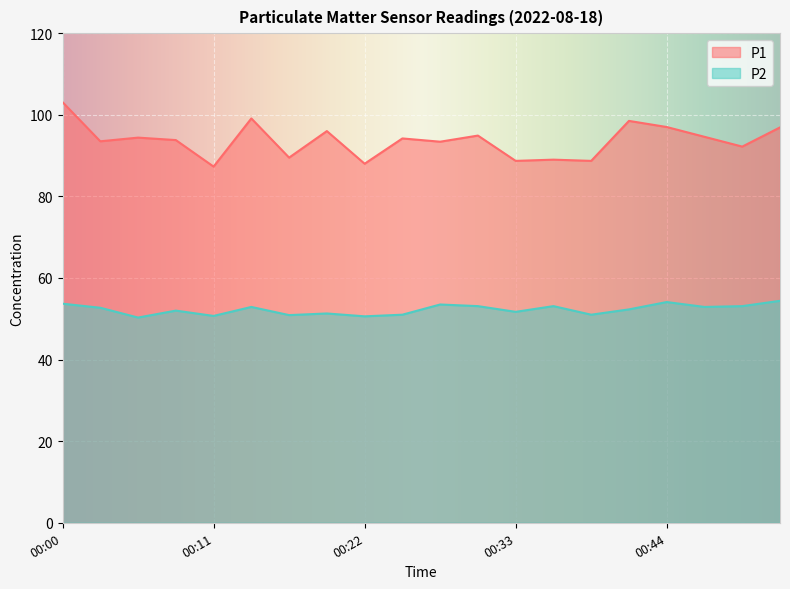

At which category does the chart reach its minimum across all series?

00:06